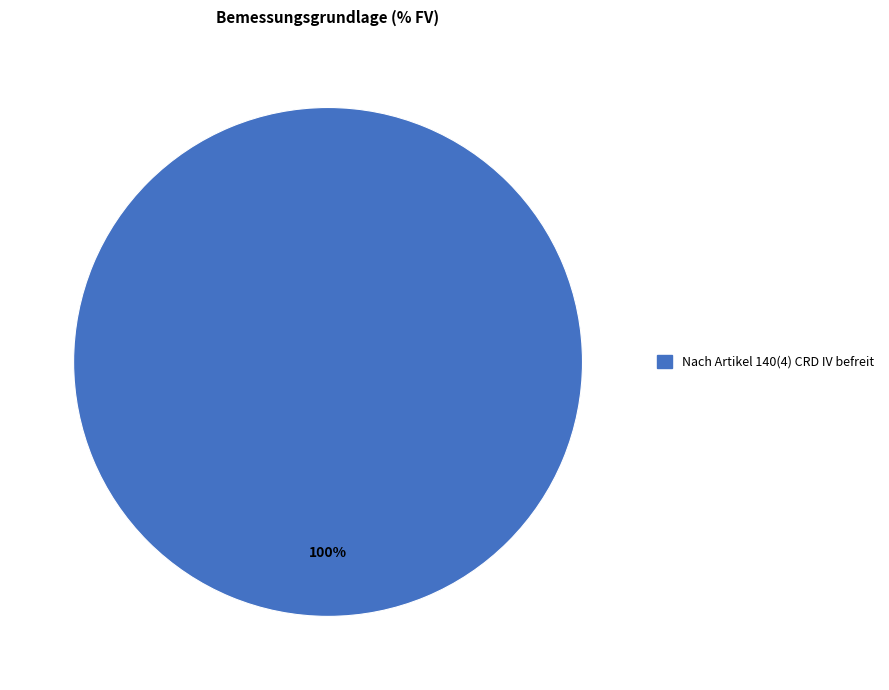

Is it true that Nach Artikel 140(4) CRD IV befreit is 100% of the pie?

True